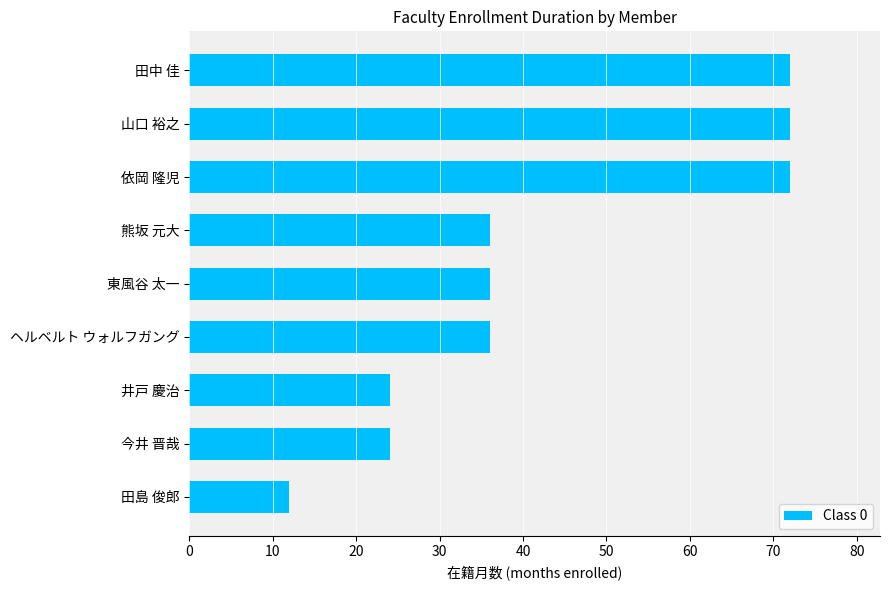

What is the approximate value at 依岡 隆児?

72